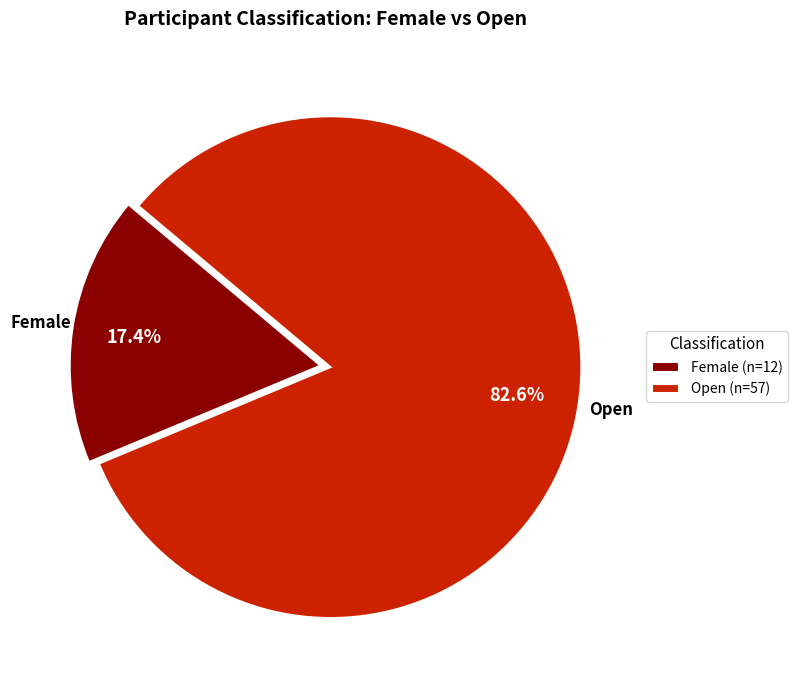

To the nearest percent, what portion does Female represent?

17%